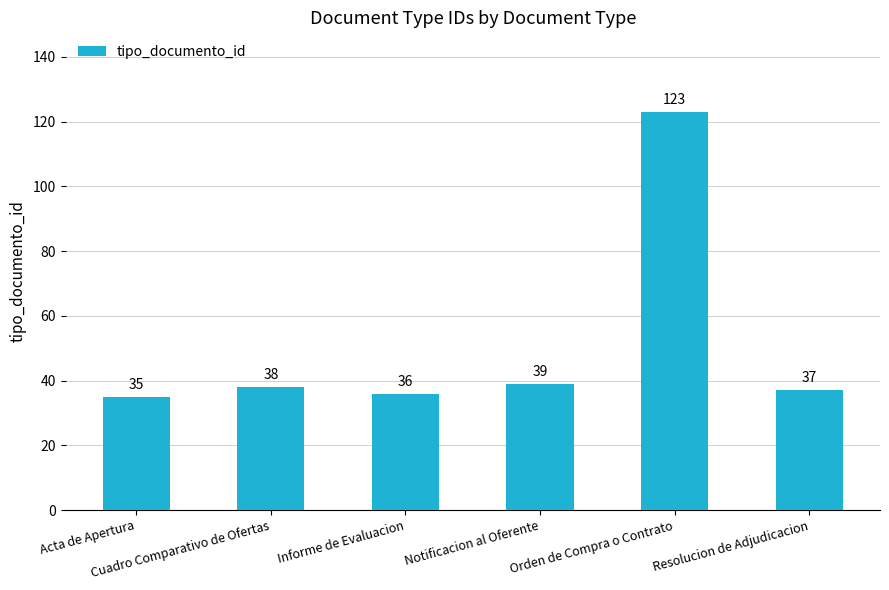

Between Acta de Apertura and Cuadro Comparativo de Ofertas, which is larger?

Cuadro Comparativo de Ofertas